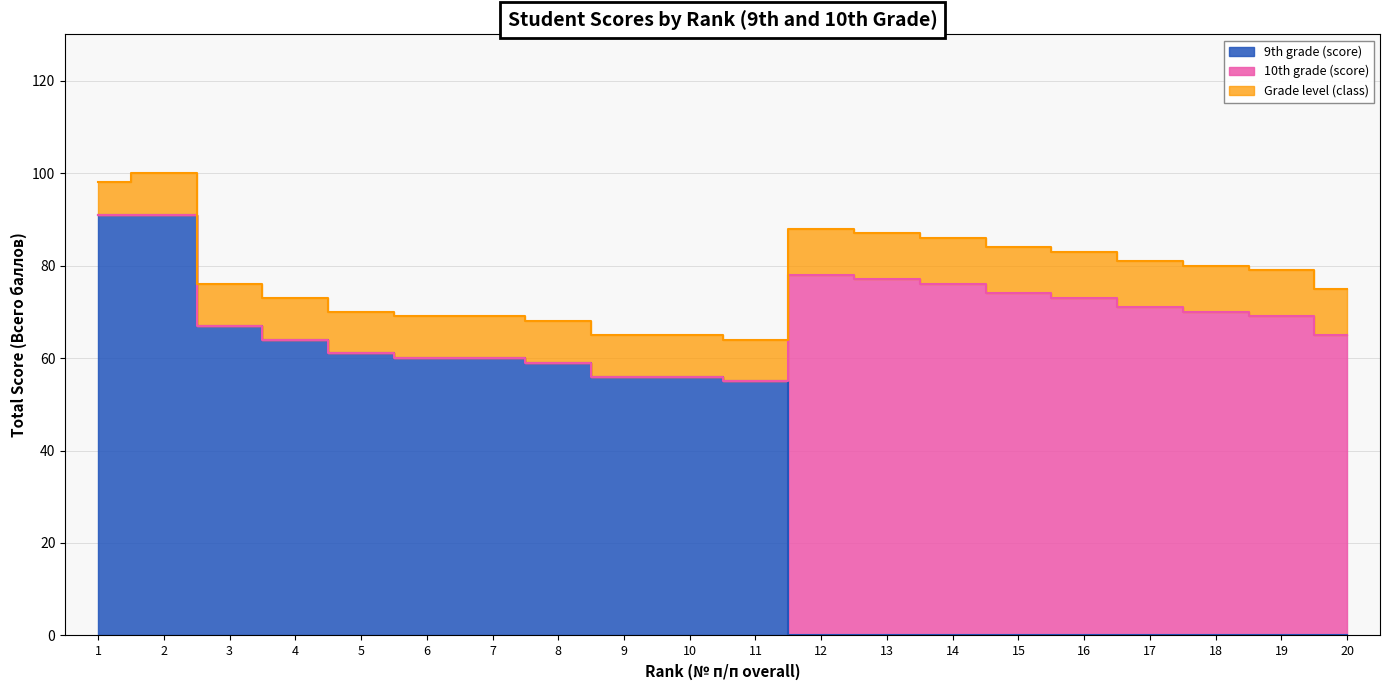

True or false: Grade level (class) has a value of 13 at 10.

False